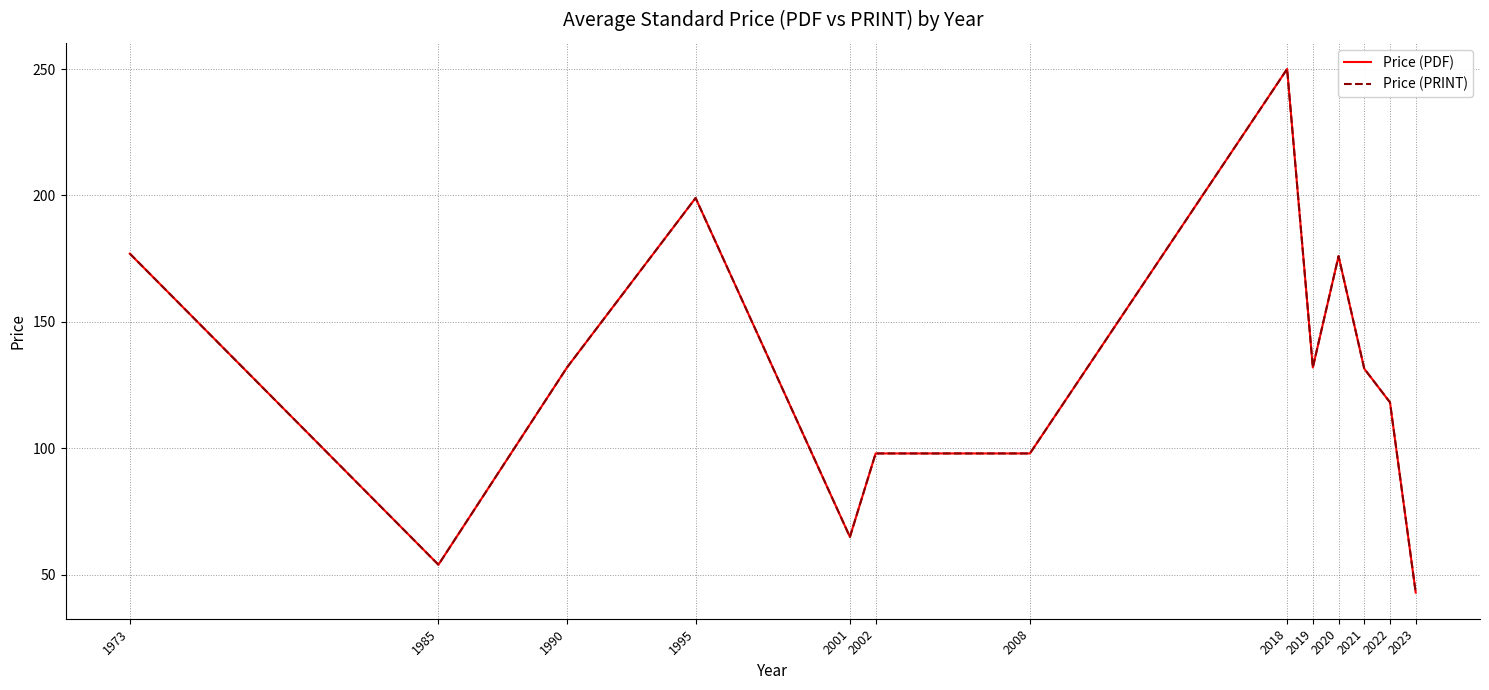

True or false: Price (PRINT) has more than 0 points higher than both neighbors.

True